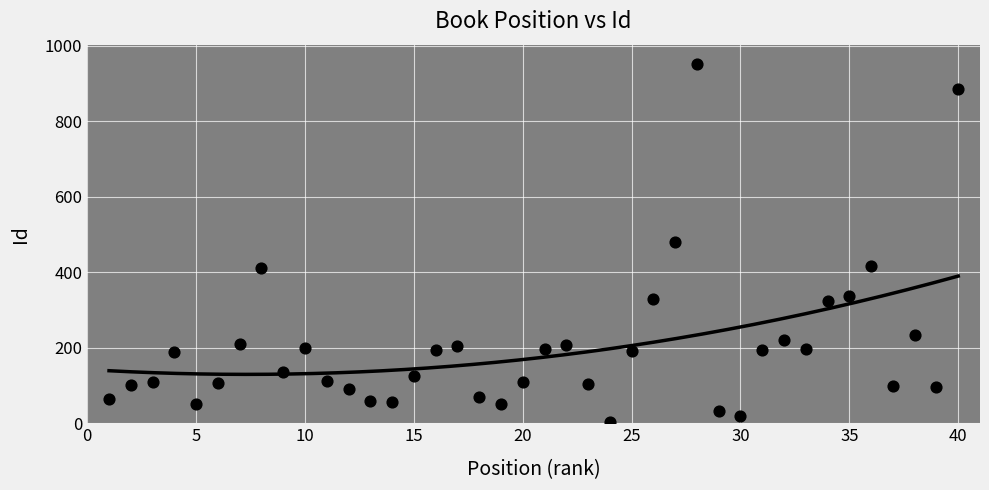

What is the range of X values (max minus min)?

39